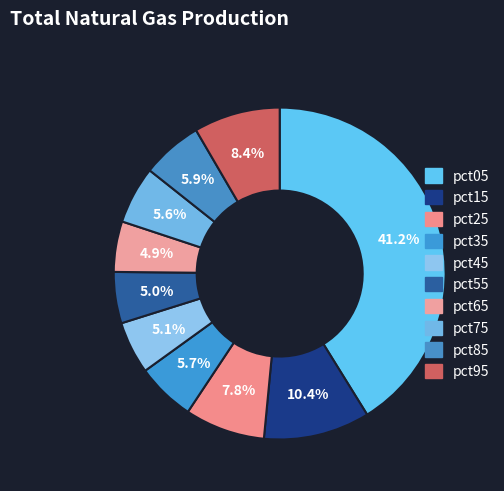

Is it true that pct45 is 17% of the pie?

False